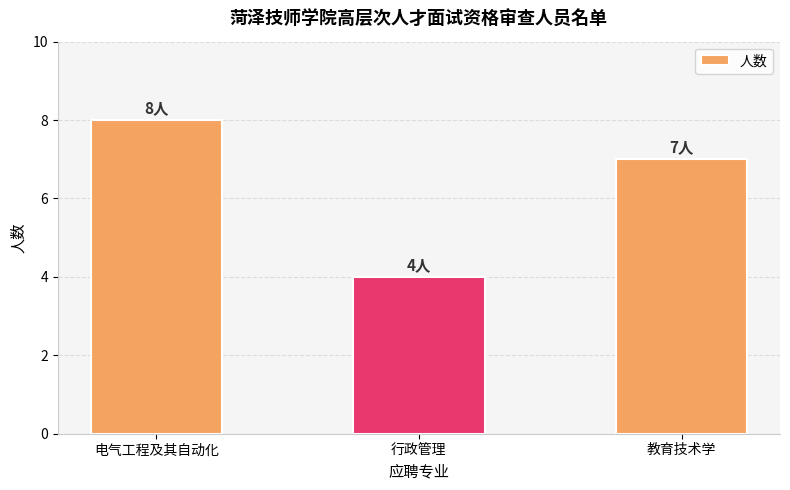

Rank the categories by value from highest to lowest.

电气工程及其自动化, 教育技术学, 行政管理